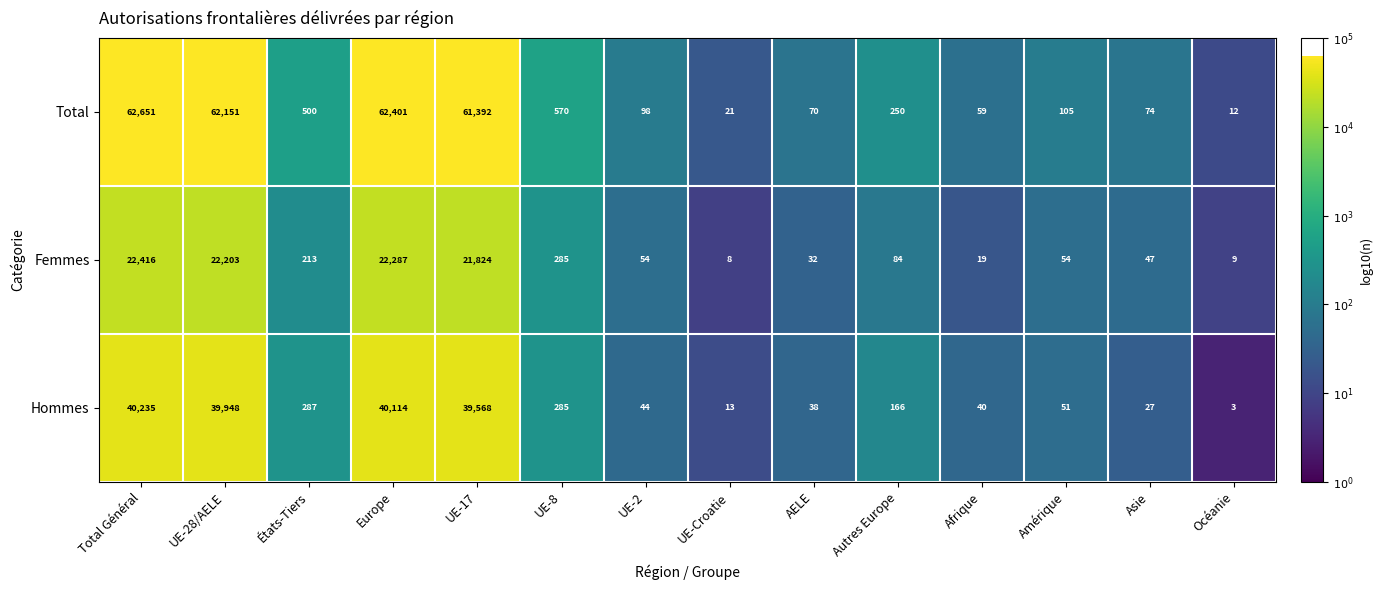

True or false: Hommes has a value of 5 at Océanie.

False